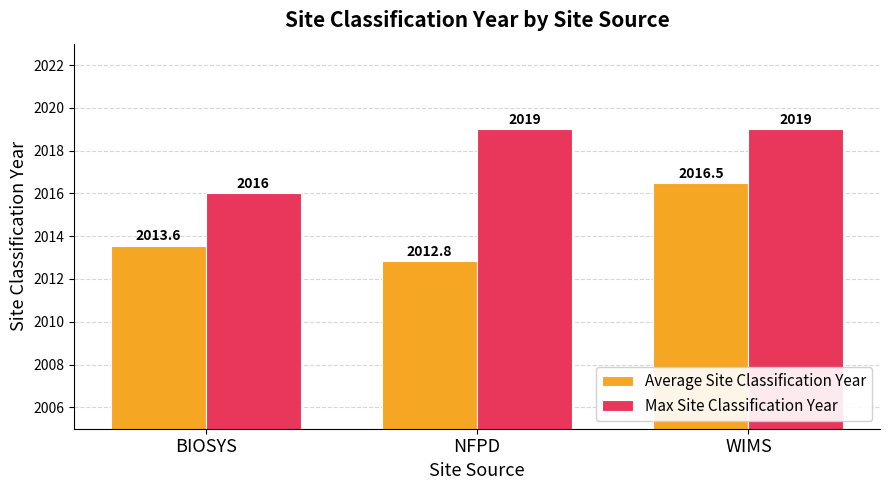

Does the chart contain stacked bars?

No